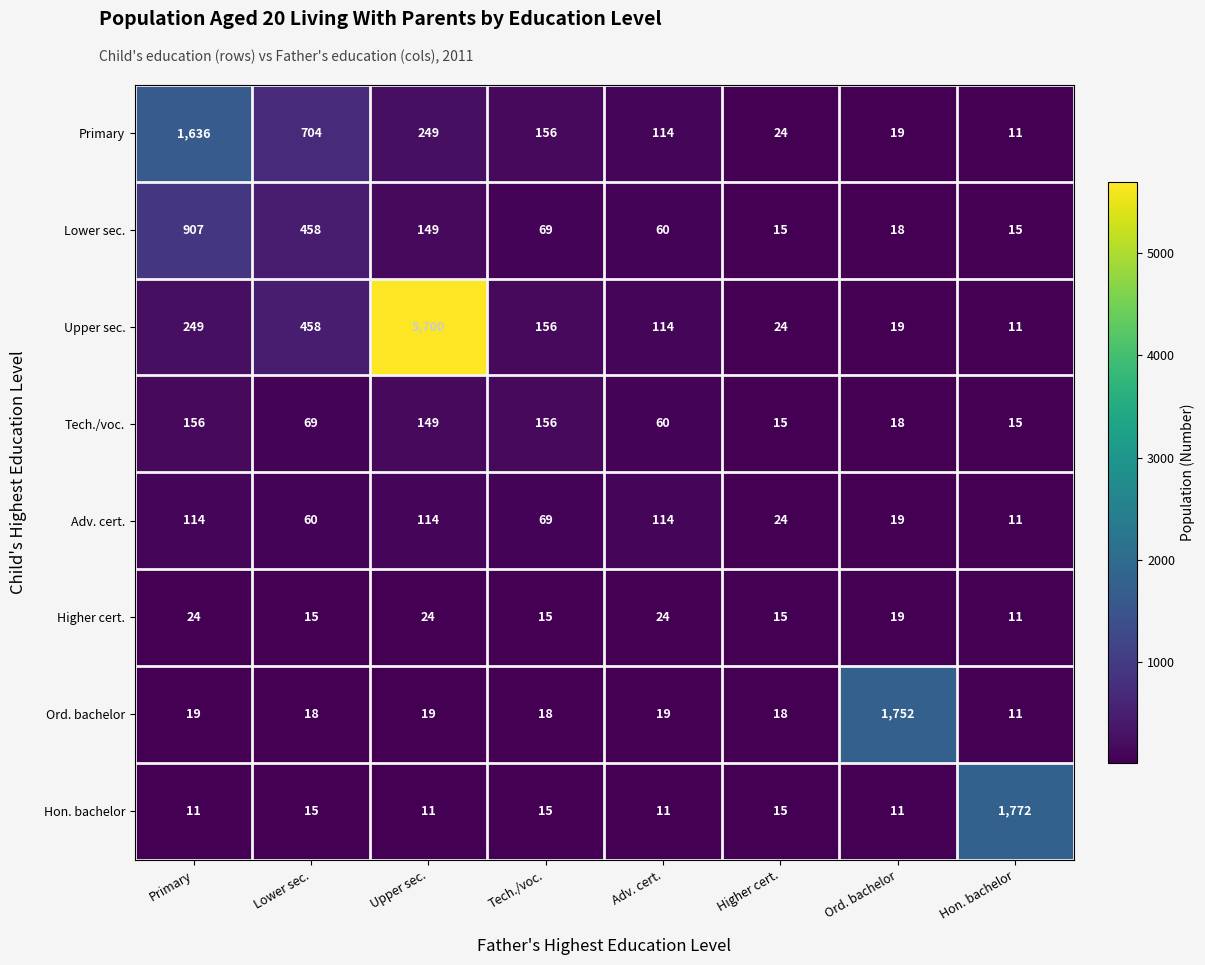

What is the maximum value shown in the chart?

5700